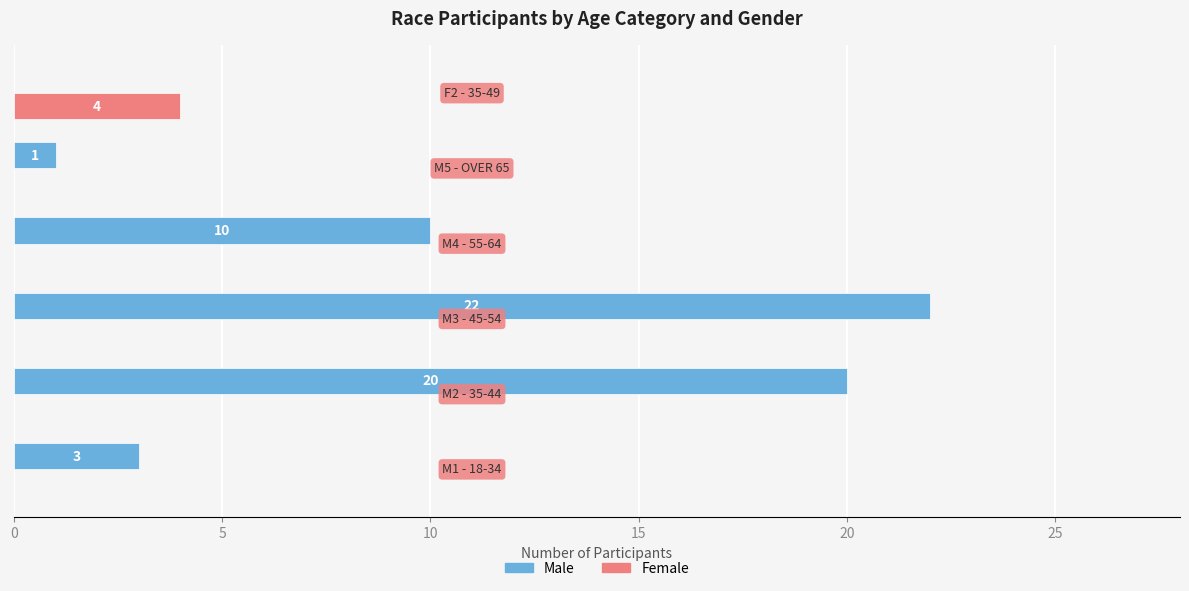

What is the maximum value for Male?

22